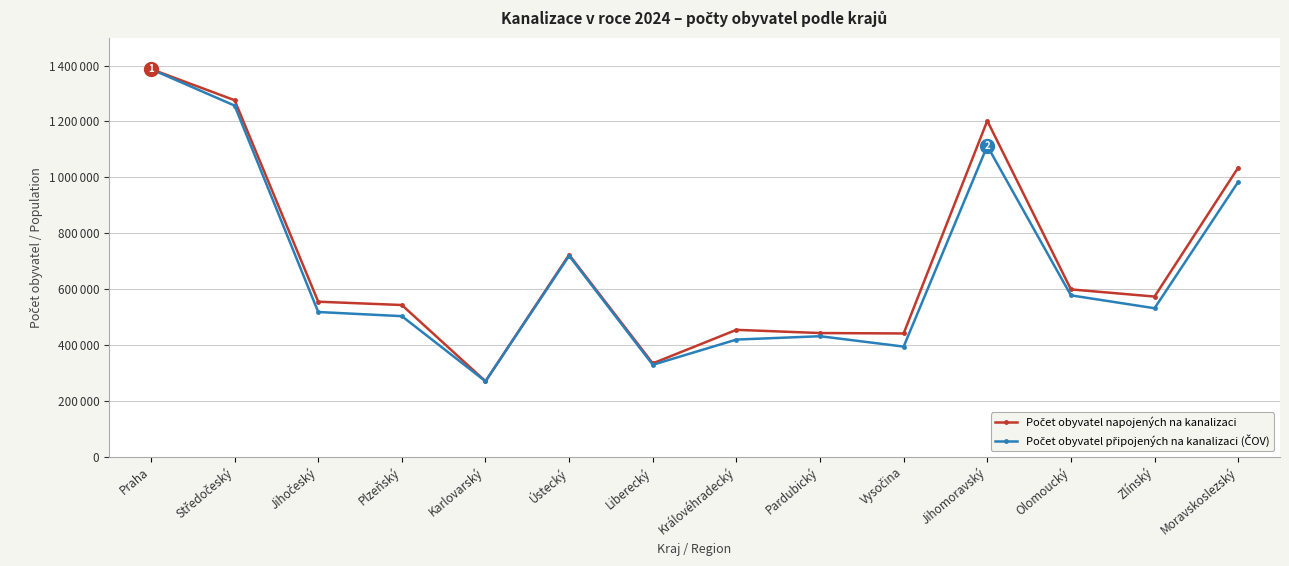

At which category does the chart reach its minimum across all series?

Karlovarský